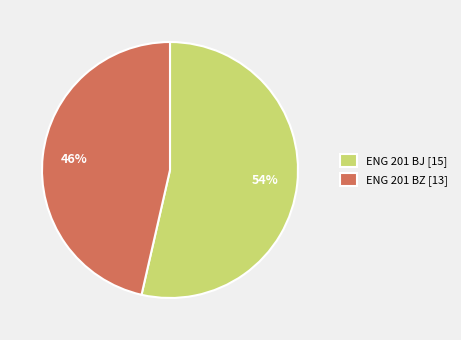

Rank the categories by value from lowest to highest.

ENG 201 BZ, ENG 201 BJ